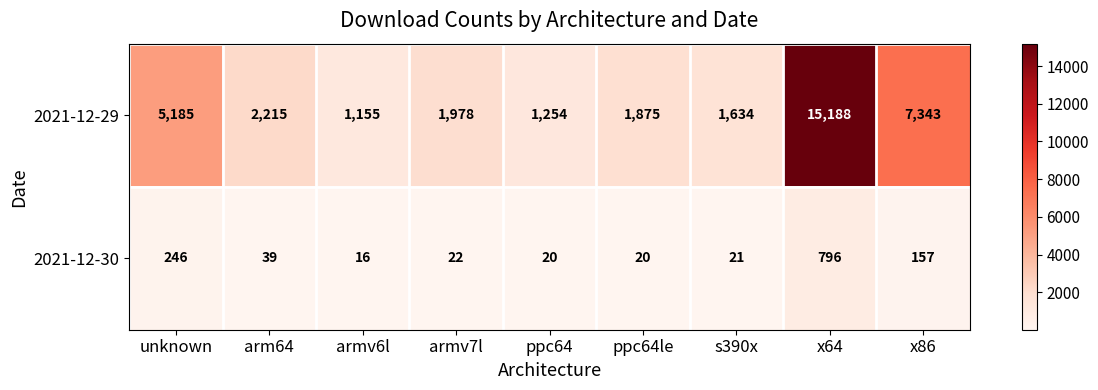

Which series has the largest range (max minus min)?

2021-12-29